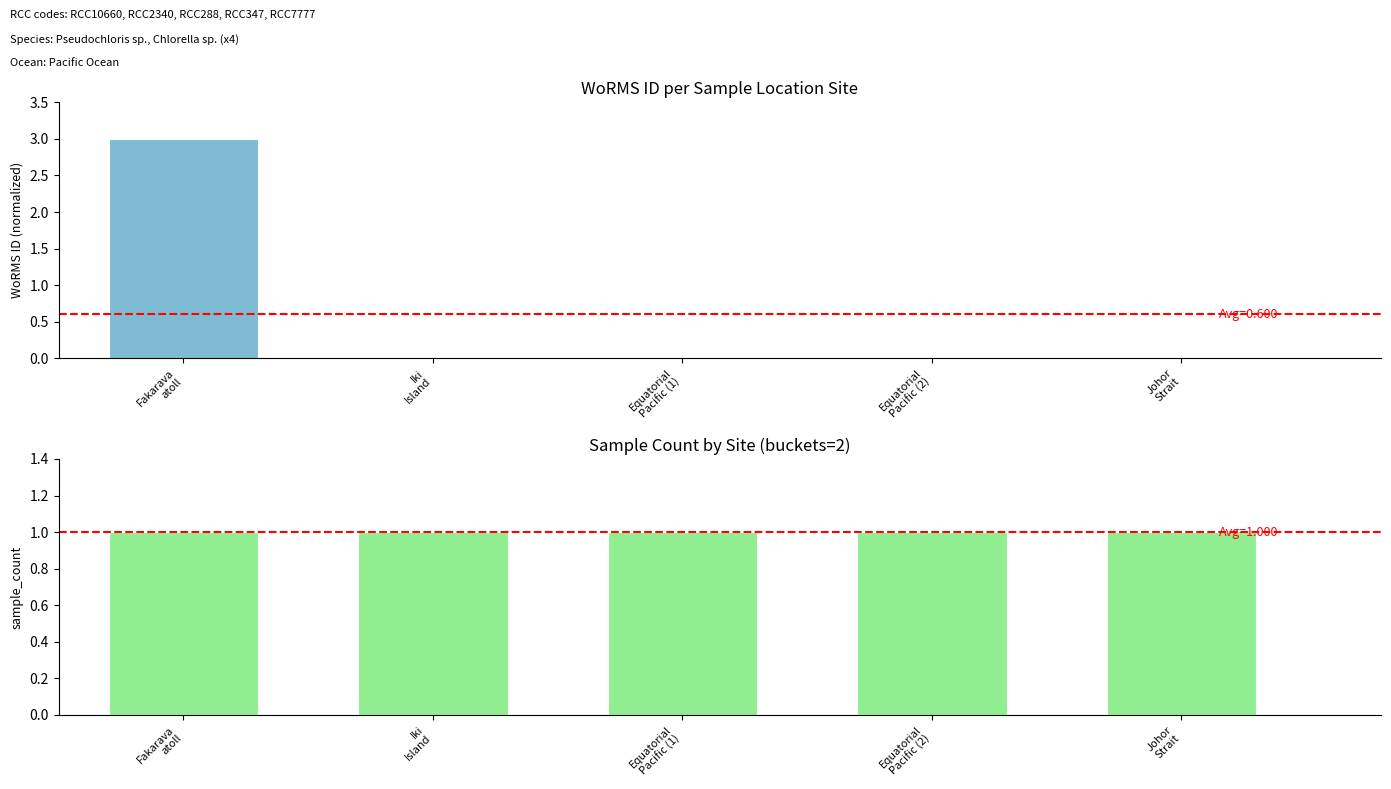

At which label does WoRMS ID (normalized) reach its peak?

Fakarava
atoll